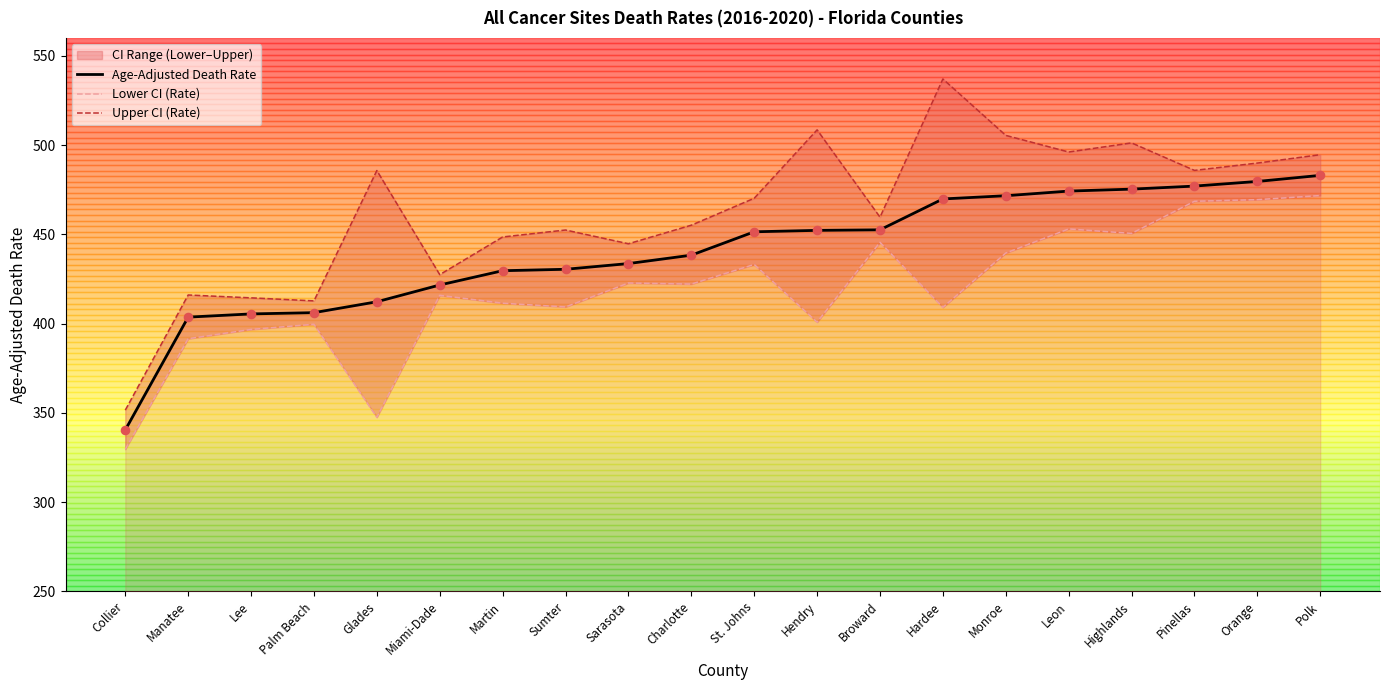

Which series contains the lowest Y value?

Lower CI (Rate)